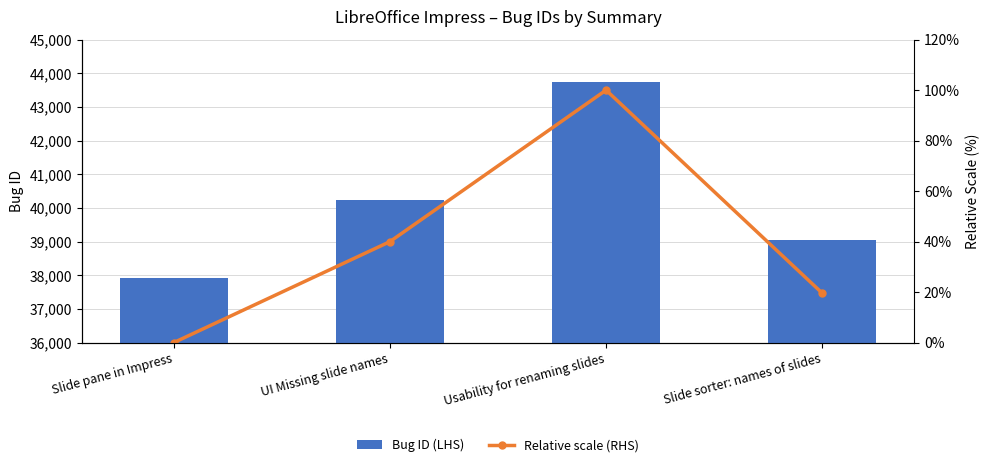

Between Usability for renaming slides and Slide sorter: names of slides, which series saw the biggest shift?

Bug ID (LHS)